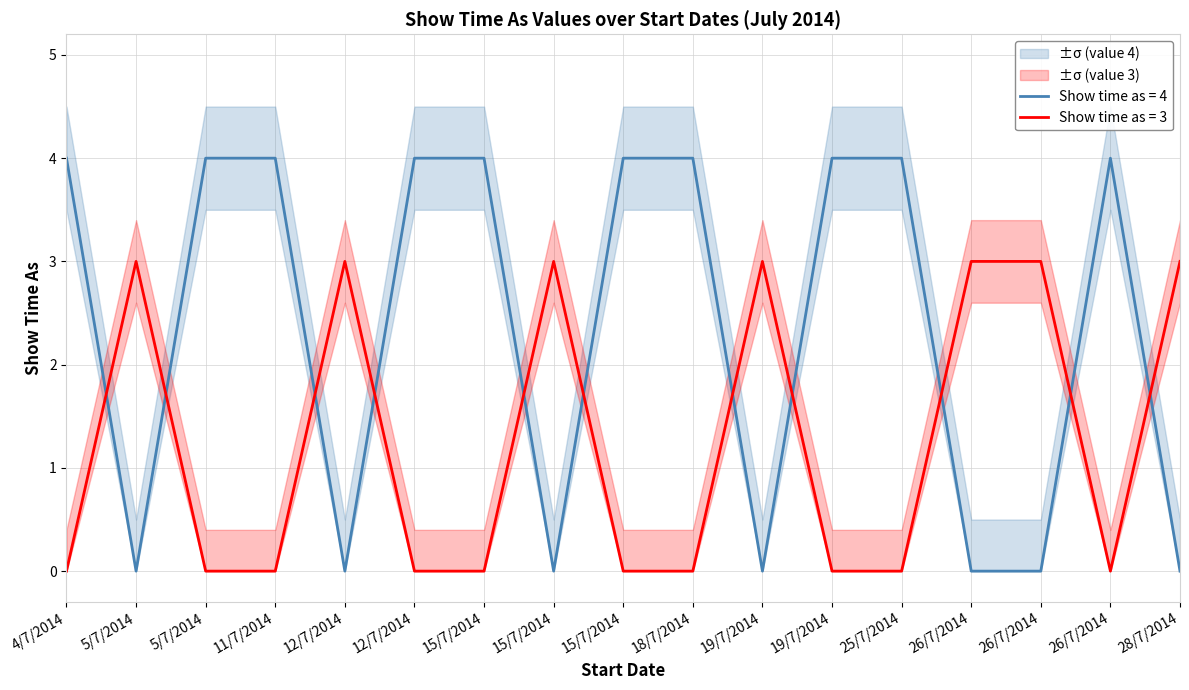

Which series has the widest spread of values?

Show time as (value 4)